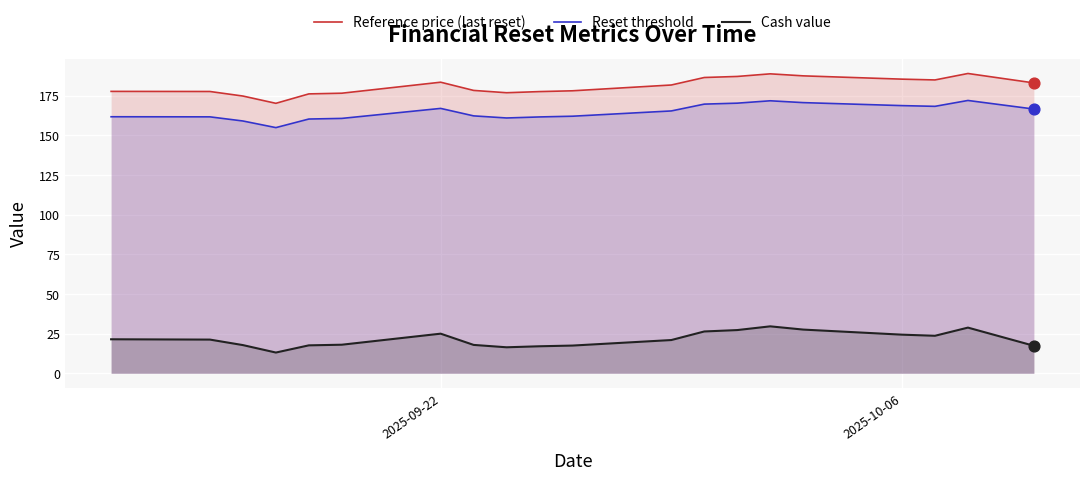

Which series has the largest total across all categories?

Reference price (last reset)